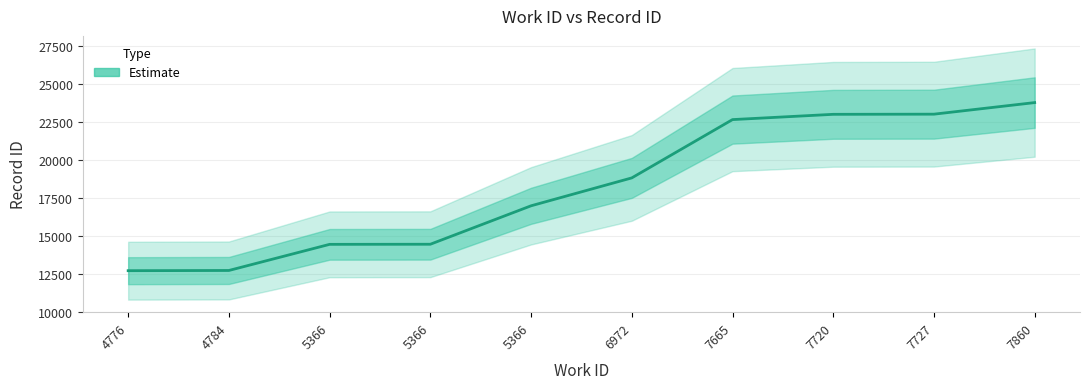

True or false: there are more than 2 points higher than both neighbors.

False